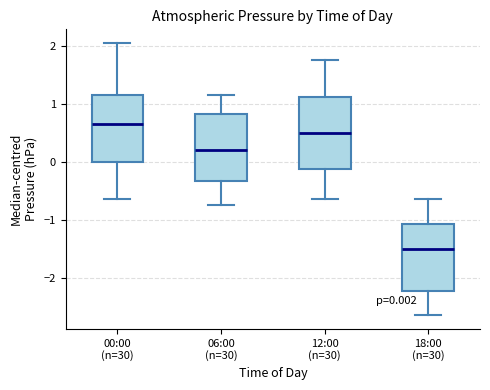

Which box has the lowest median line?

18:00 (n=30)